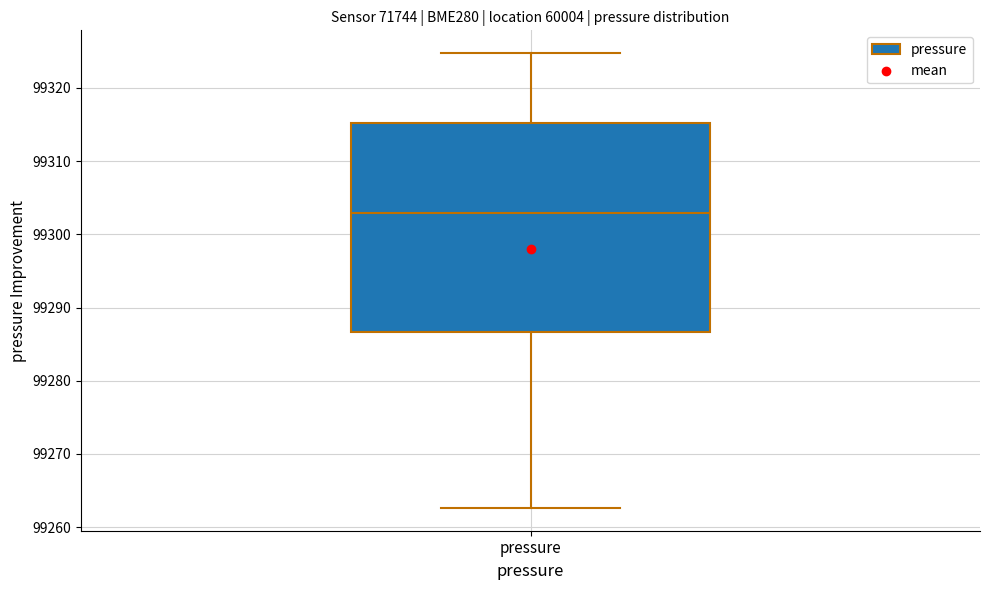

Read this box plot against the y-axis: the position of the median line, the range covered by the box, and the ends of both whiskers. The values are not printed on the chart, so give them approximately, as read against the axis.

median 99303, box 99287 to 99315, whiskers 99263 to 99325